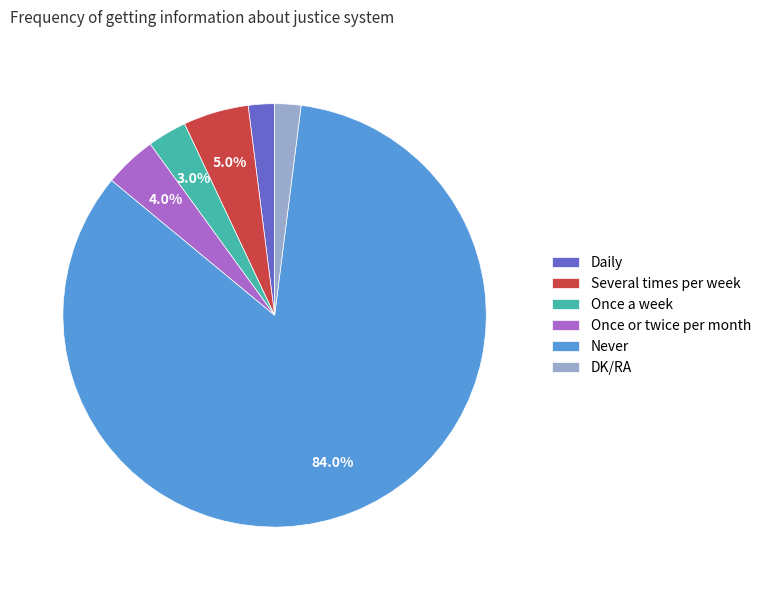

Do Daily and Once a week together represent more than half of the pie?

No